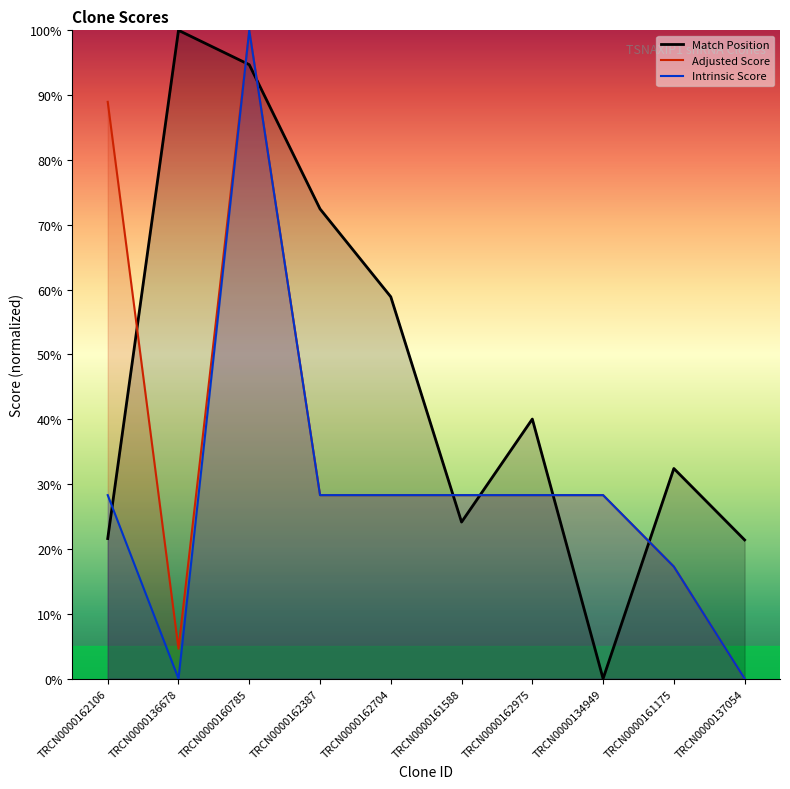

Rank the series by their average value, from highest to lowest.

Match Position, Adjusted Score, Intrinsic Score